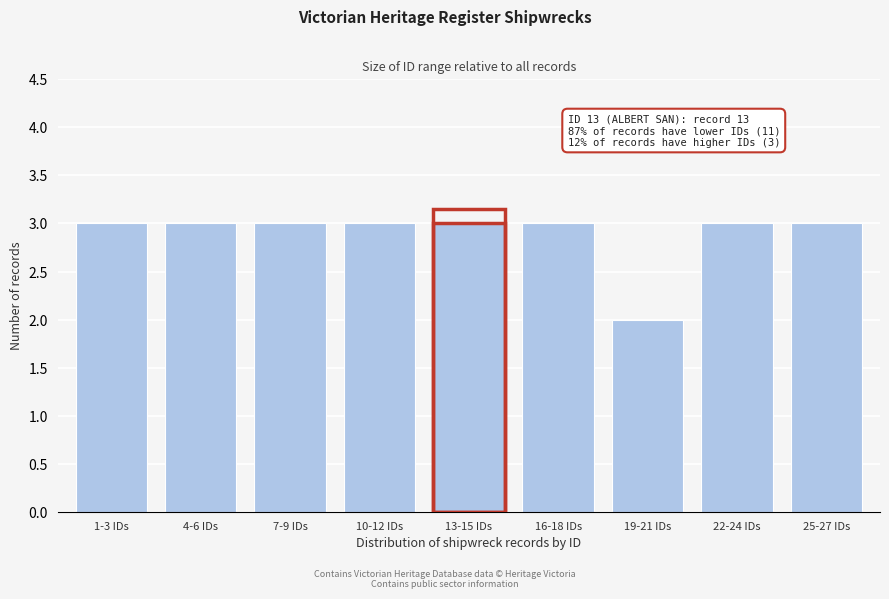

Reading left to right, extract all data points from this chart.

3	3	3	3	3	3	2	3	3